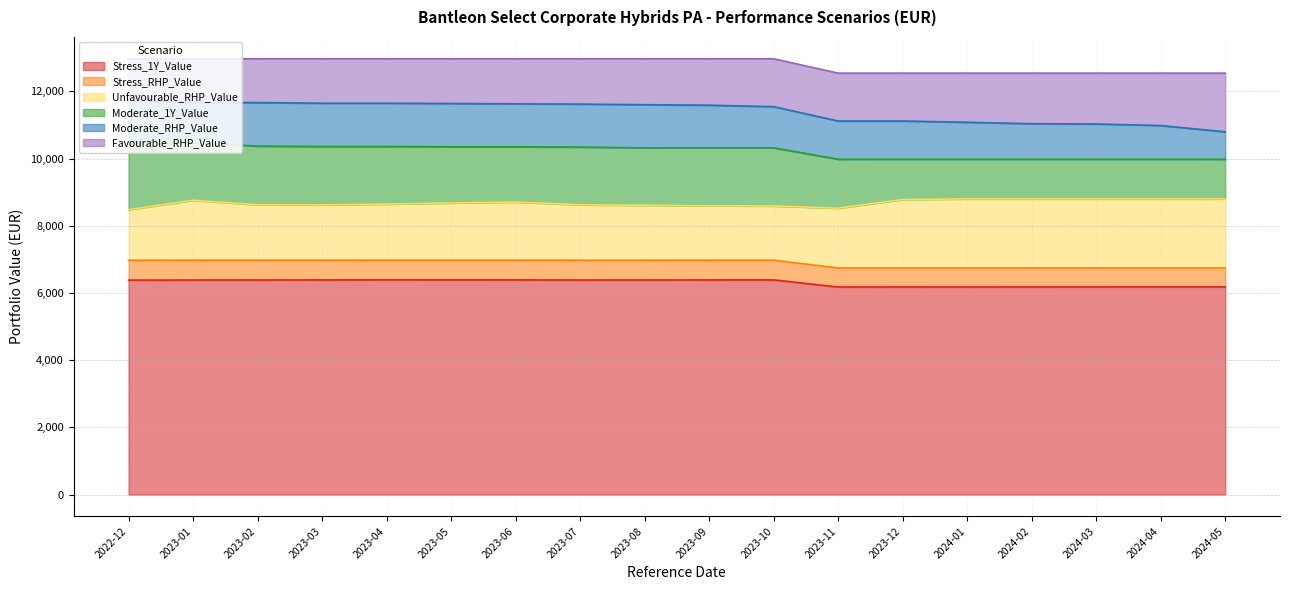

In Moderate_1Y_Value, how many points are lower than both neighbors (excluding endpoints)?

2